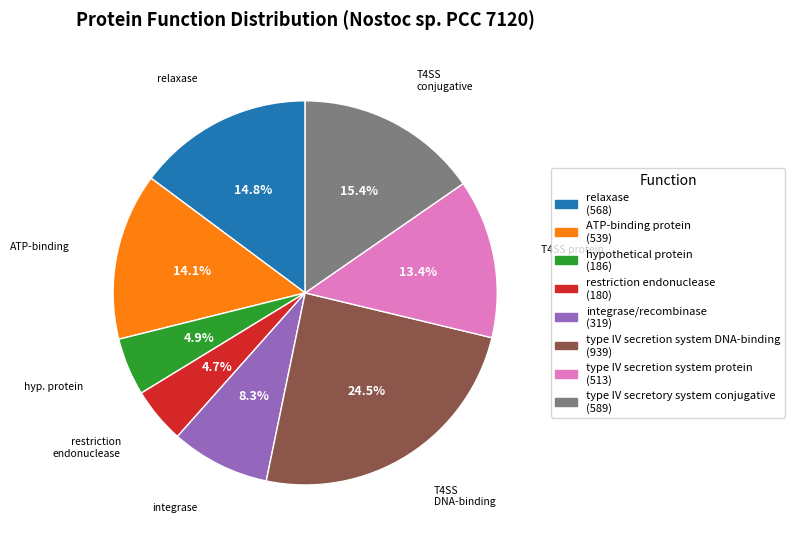

Which category has the biggest portion of the pie?

type IV secretion system DNA-binding